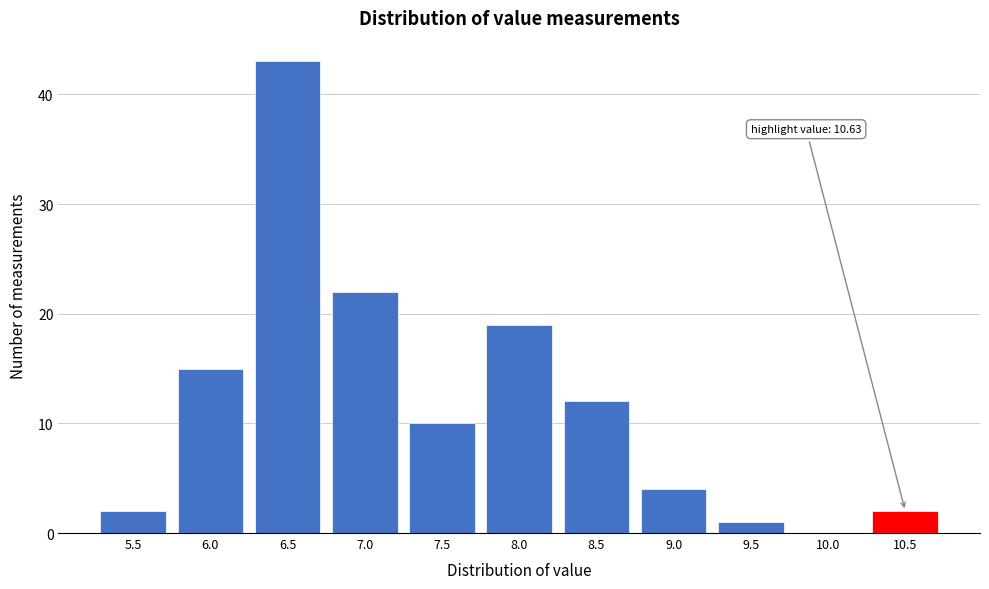

Reading left to right, extract all data points from this chart.

5.5=2	6.0=15	6.5=43	7.0=22	7.5=10	8.0=19	8.5=12	9.0=4	9.5=1	10.0=0	10.5=2